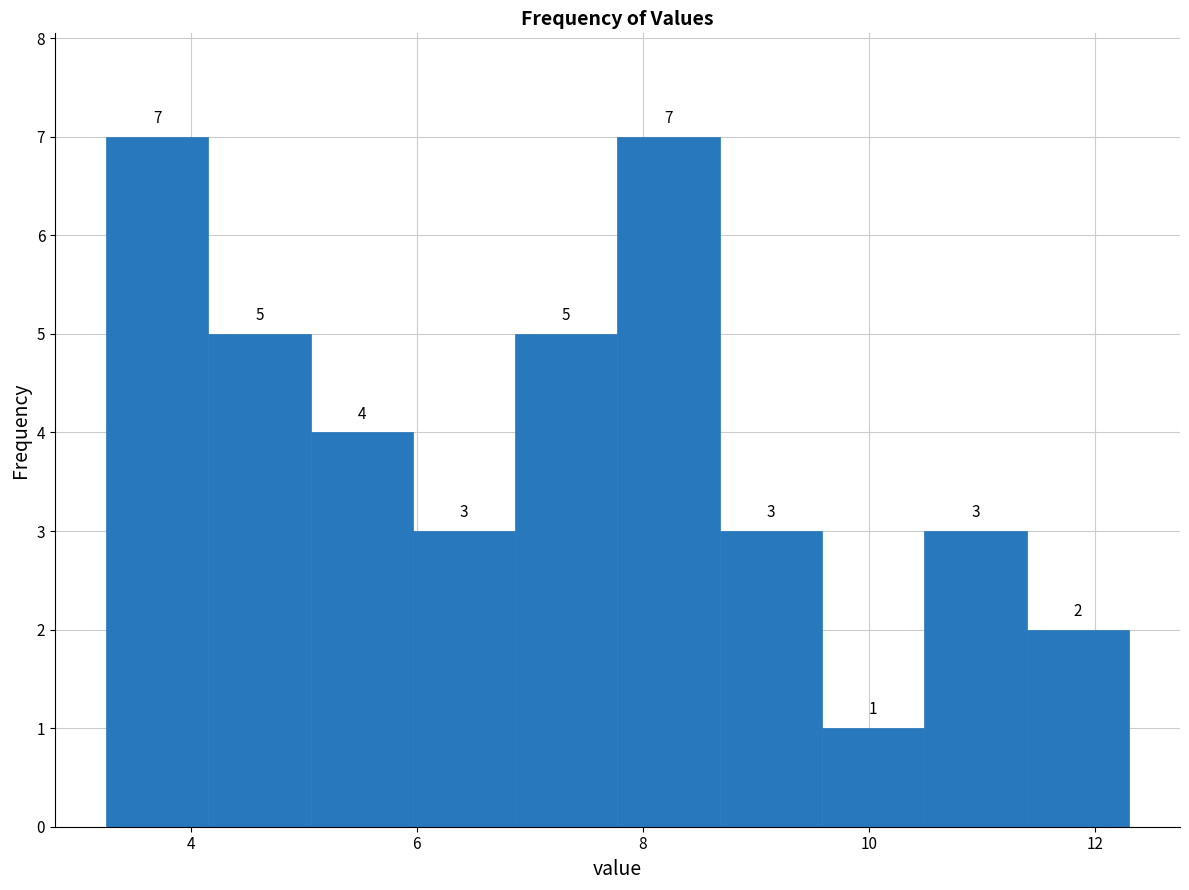

Reading left to right, list every bar in this chart as the range it spans on the x-axis followed by its height. The bar edges are not printed on the chart, so give them approximately, as read against the axis.

3.2 to 4.2: 7
4.2 to 5.0: 5
5.0 to 6.0: 4
6.0 to 6.8: 3
6.8 to 7.8: 5
7.8 to 8.6: 7
8.6 to 9.6: 3
9.6 to 10.4: 1
10.4 to 11.4: 3
11.4 to 12.4: 2